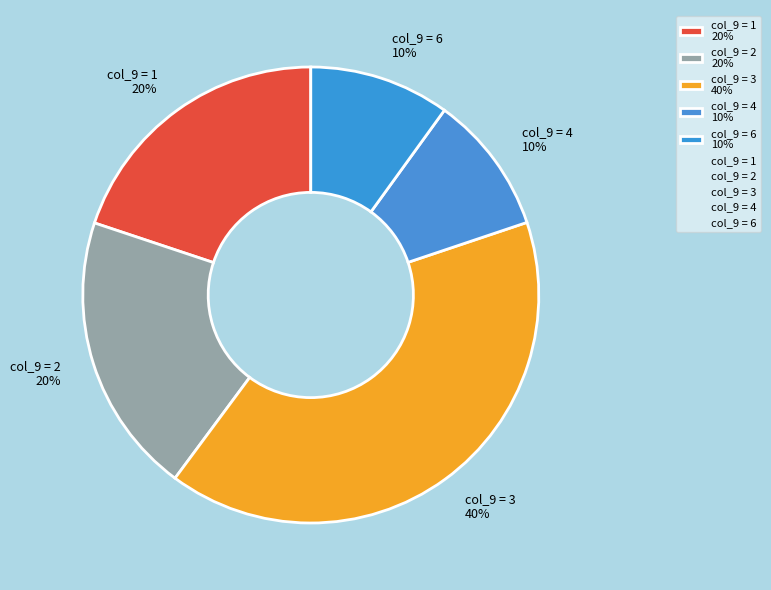

What is the largest slice in the pie chart?

col_9 = 3 40%